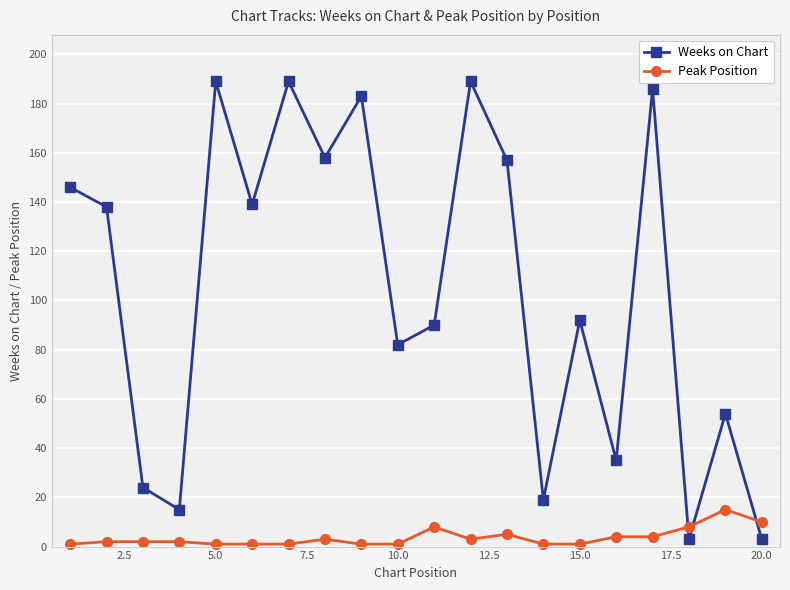

What is the highest value of the Weeks on Chart series?

189